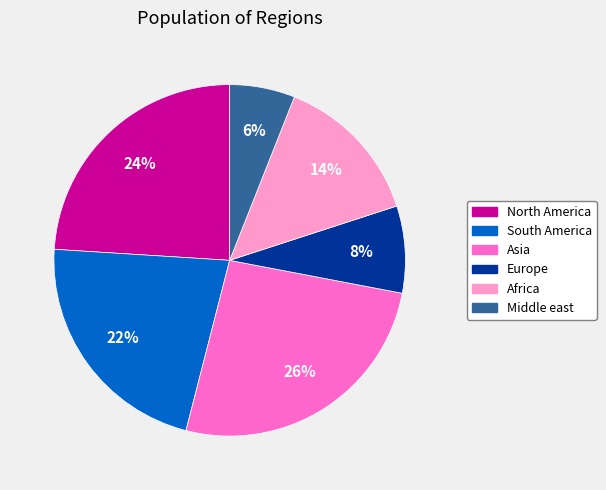

To the nearest percent, what percentage of the pie is Asia?

26%